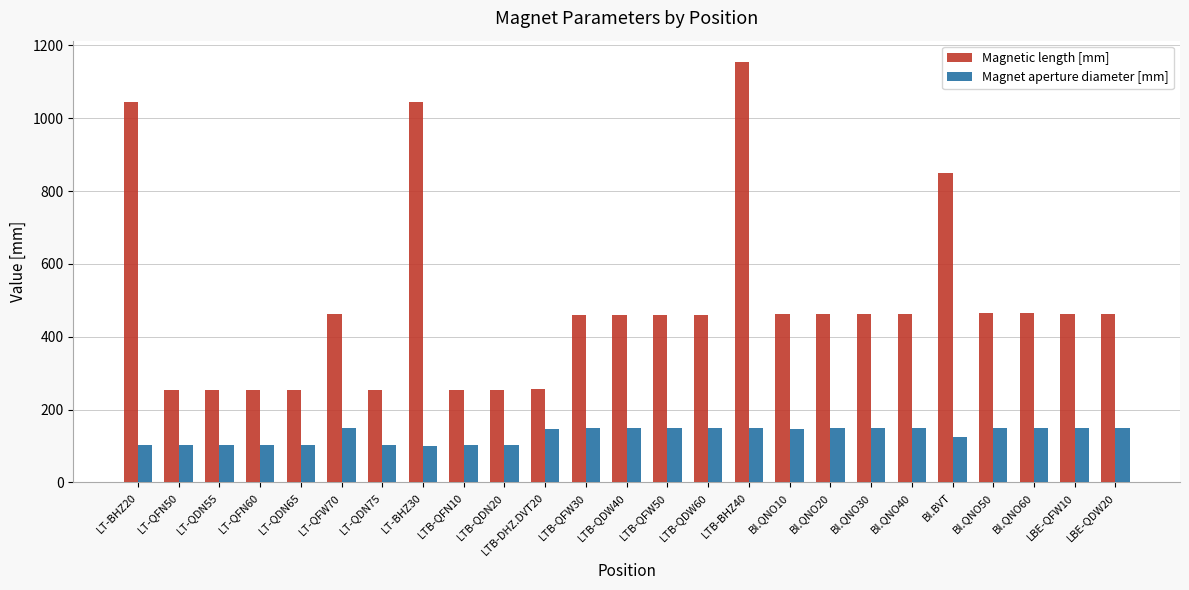

What is the label of the 19th bar from the right?

LT-QDN75